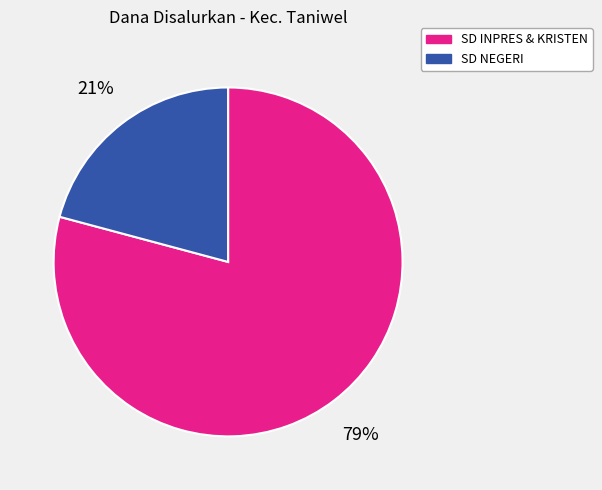

Is there any slice that represents more than half of the pie?

Yes